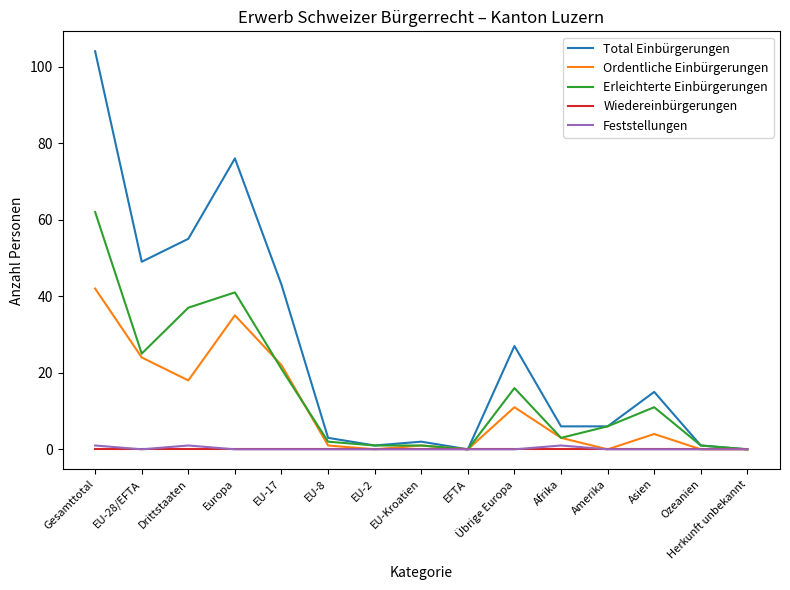

Which series has the largest range (max minus min)?

Total Einbürgerungen